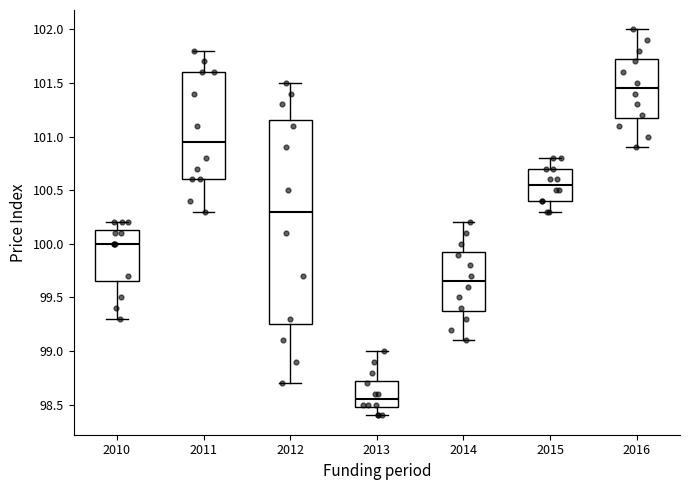

Which box's median line is the highest?

2016